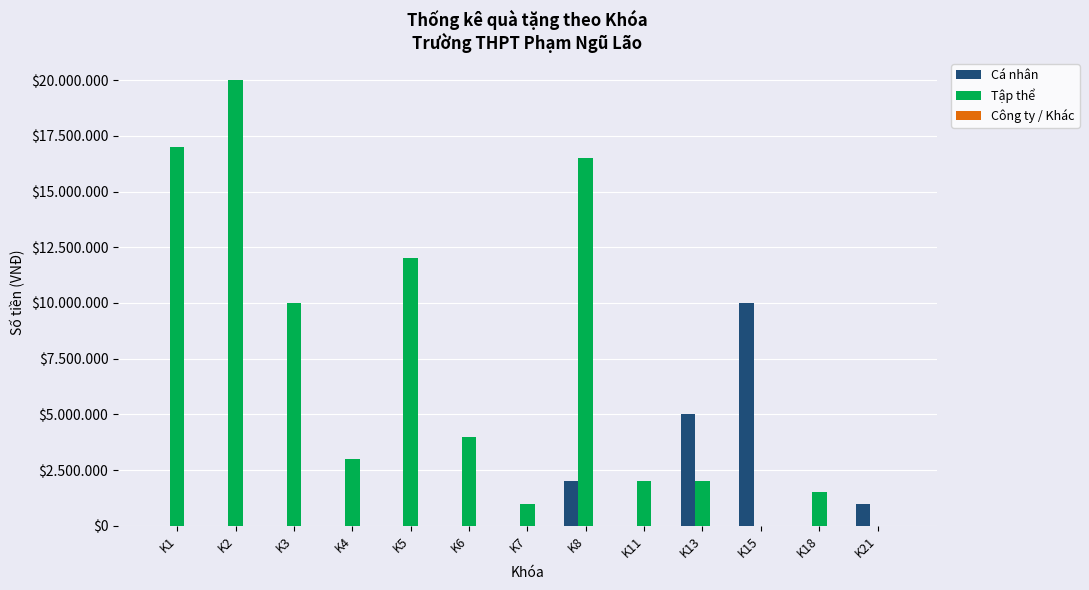

Are the bars horizontal?

No